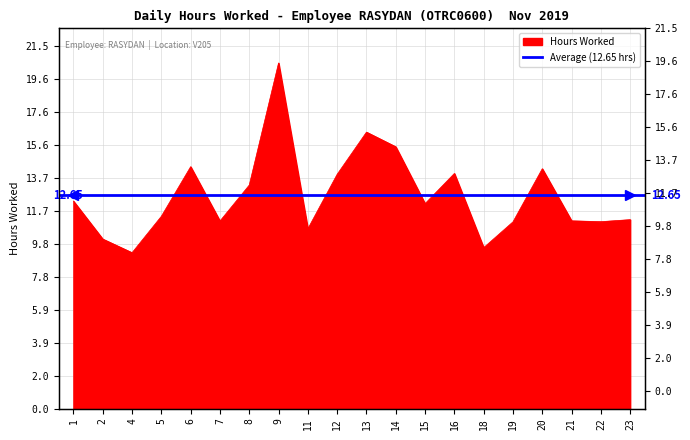

What is the maximum value shown in the chart?

20.5